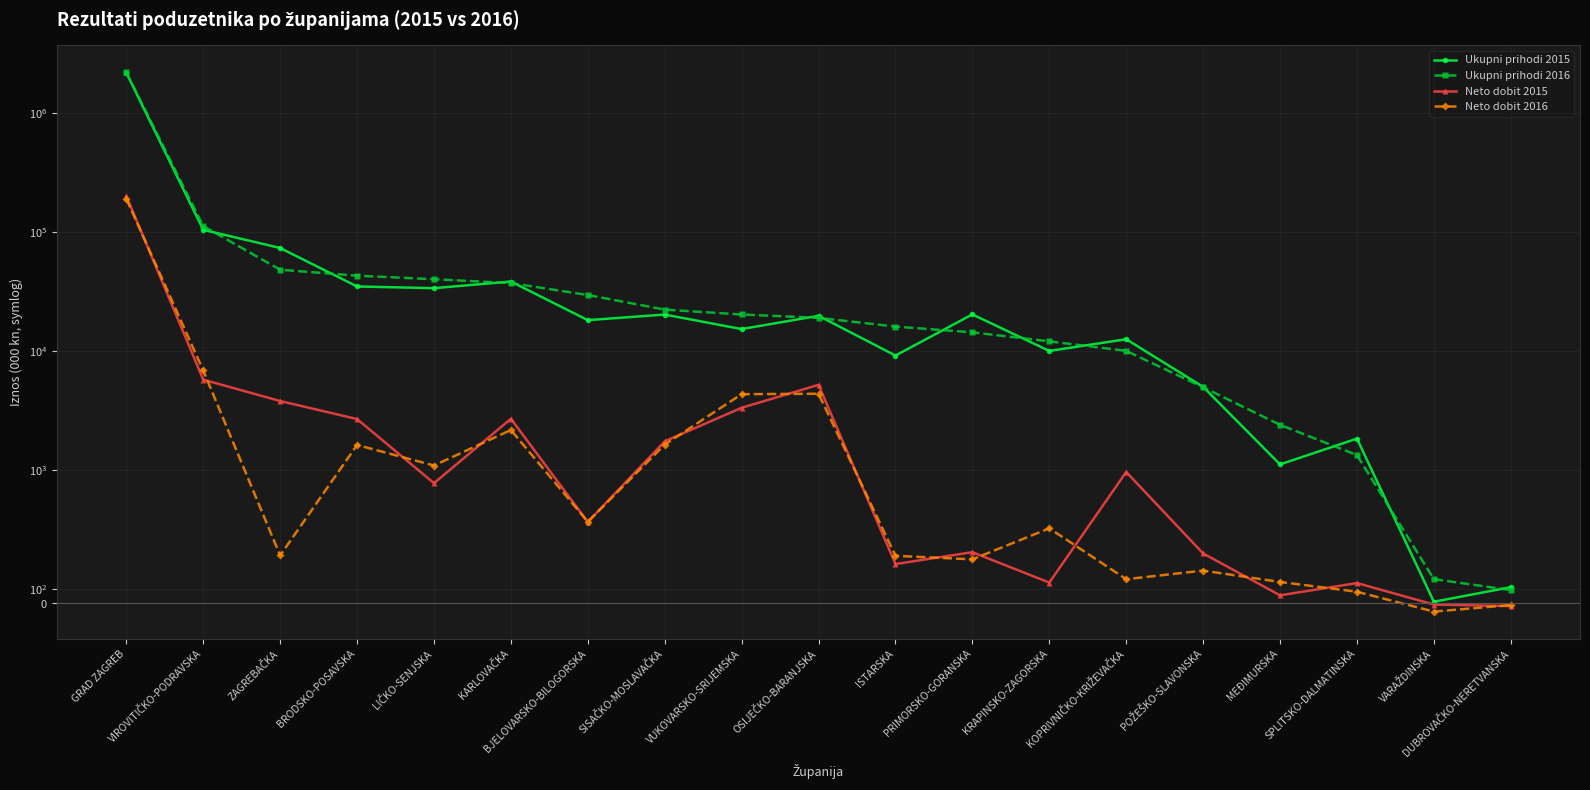

Reading left to right, what are all the values shown in this chart?

Ukupni prihodi 2015: 2197749.0	105162.5	73991.6	35147.3	33993.6	38648.9	18309.7	20402.5	15406.3	19917.3	9227.8	20465.9	10085.7	12658.4	5035.9	1122.2	1847.9	6.0	116.3
Ukupni prihodi 2016: 2215556.1	112992.3	48586.2	43282.2	40421.3	37508.8	29787.0	22444.9	20427.4	19135.6	16163.4	14464.2	12144.1	10101.7	4995.7	2413.1	1344.7	177.2	93.9
Neto dobit 2015: 202288.9	5786.4	3826.2	2699.7	903.3	2712.3	609.6	1754.0	3358.0	5232.7	291.3	381.0	151.0	987.5	371.4	54.6	147.3	-15.1	-26.8
Neto dobit 2016: 191868.1	6913.0	356.3	1634.9	1098.1	2183.3	610.8	1646.2	4368.6	4405.6	353.6	326.8	561.6	176.6	241.8	155.6	81.9	-68.5	-18.9